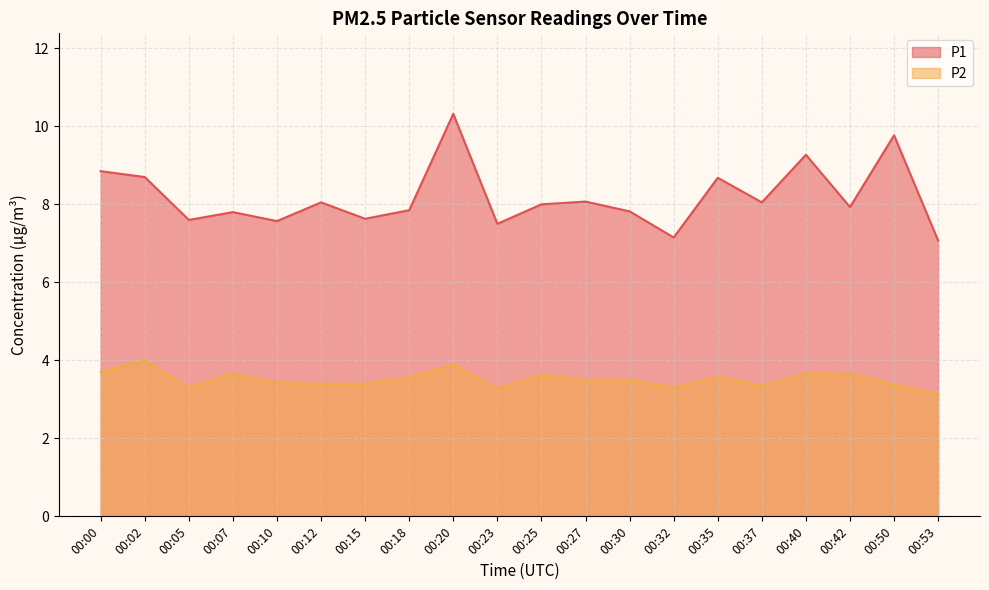

List the series in order of their peak value, lowest first.

P2, P1